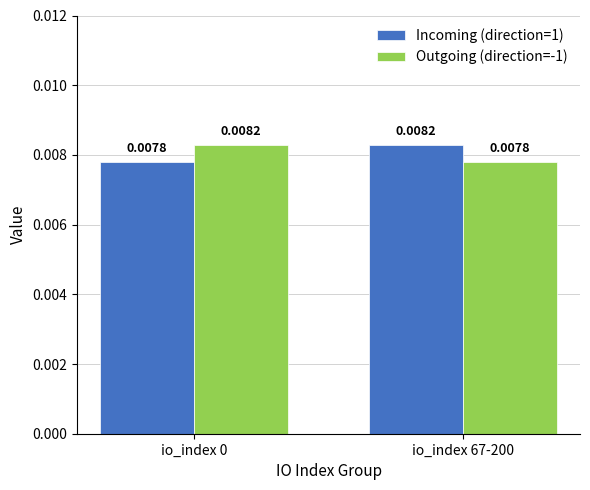

What is the label of the 2nd bar from the left?

io_index 67-200